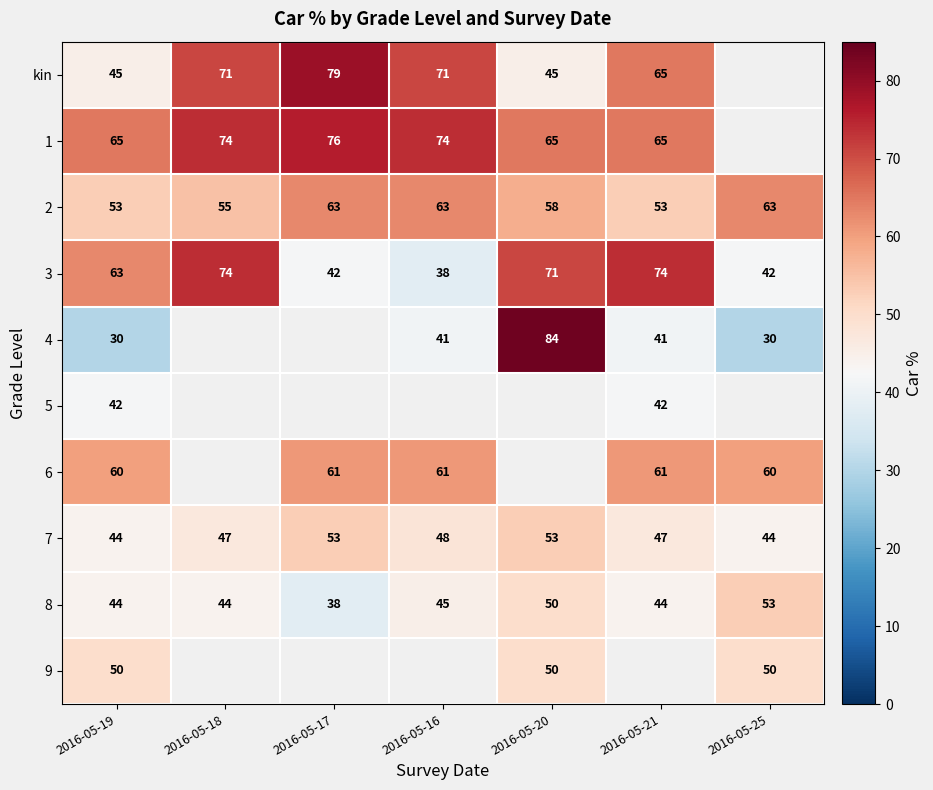

The value of 7 at 2016-05-16 is 48. True or false?

True